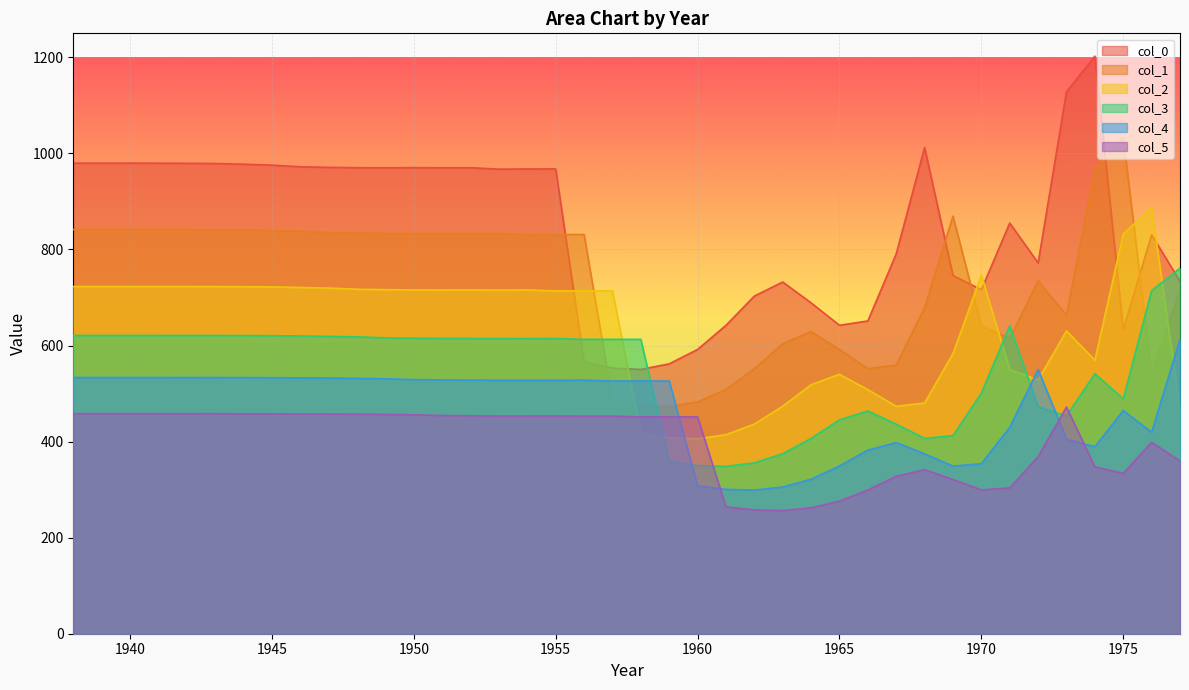

Where is the first local minimum for 5?

1954